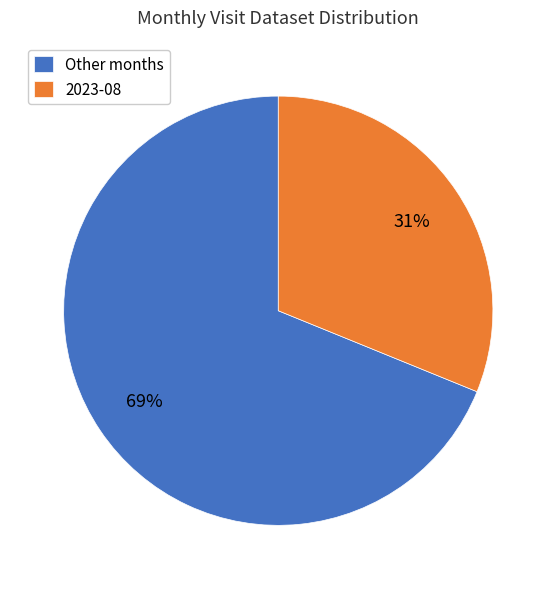

What is the smallest slice in the pie chart?

2023-08